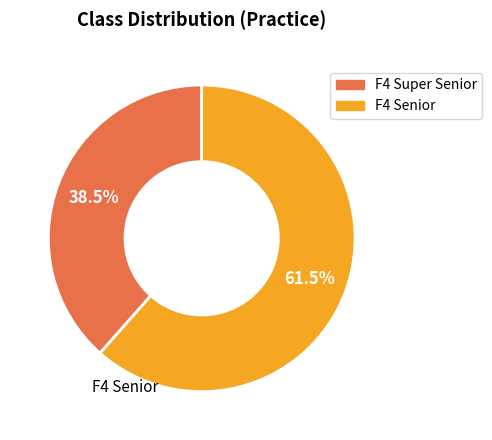

How many slices are in this pie chart?

2